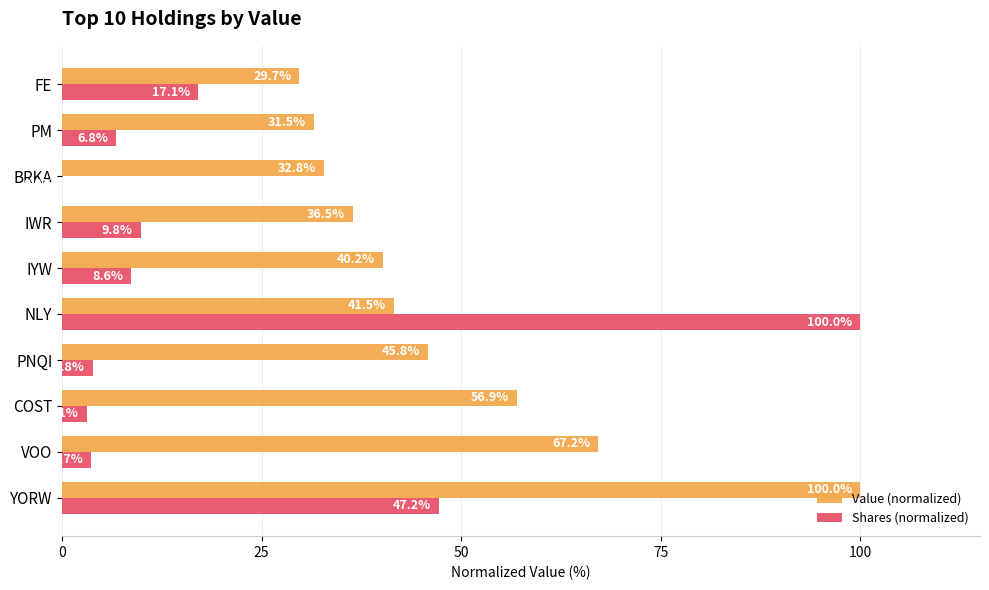

What is the sum of all Shares (normalized) values?

200.1